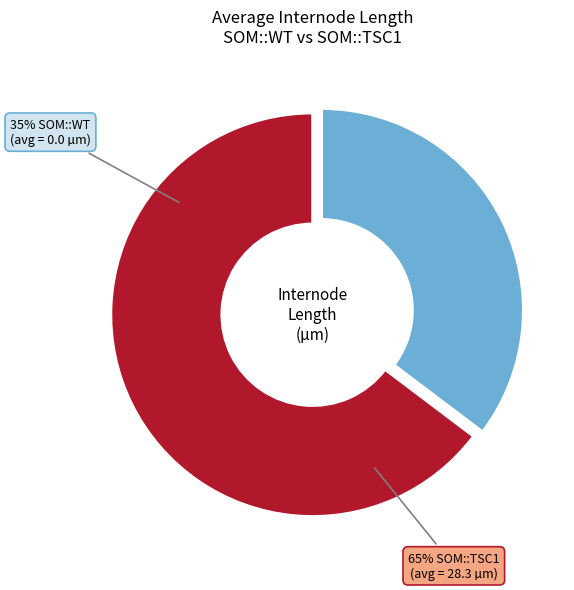

What is the largest slice in the pie chart?

SOM::TSC1